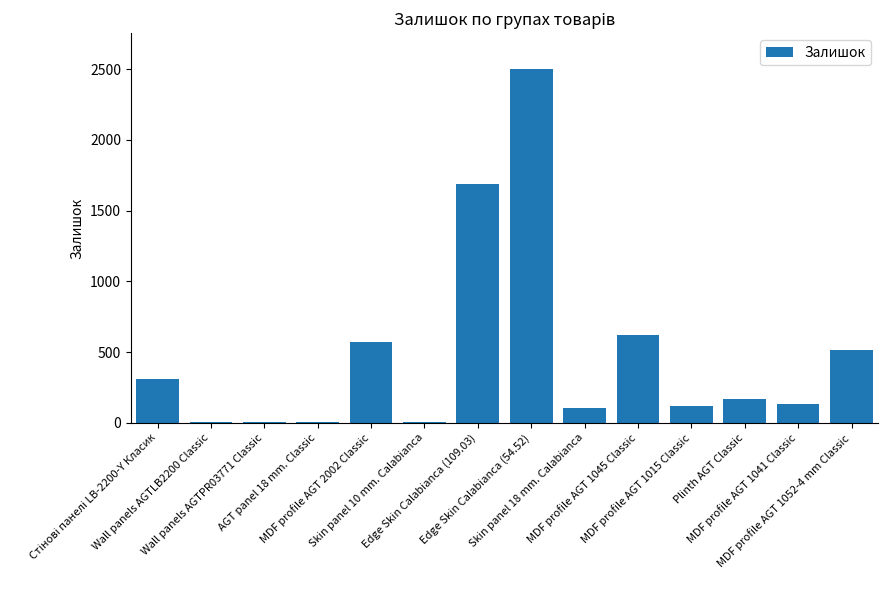

What is the greatest value displayed?

2505